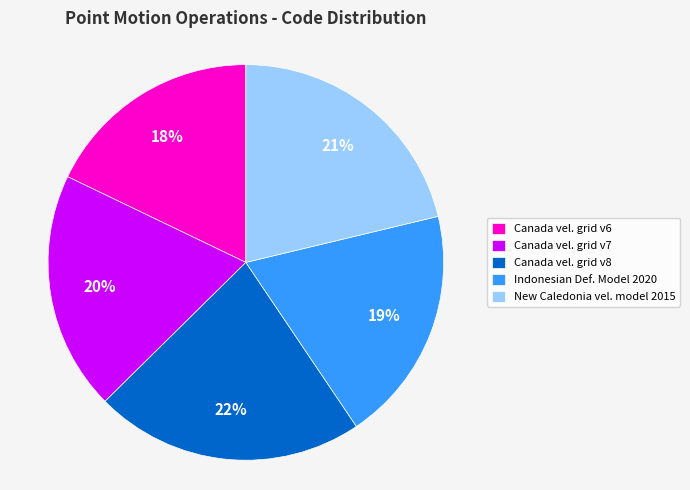

What is the ratio of the value at New Caledonia vel. model 2015 to the value at Indonesian Def. Model 2020?

1.1